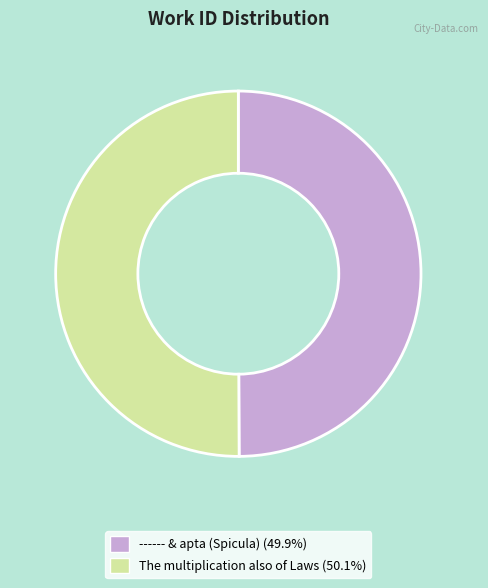

Is the sum of The multiplication also of Laws and ------ & apta (Spicula) greater than half?

Yes